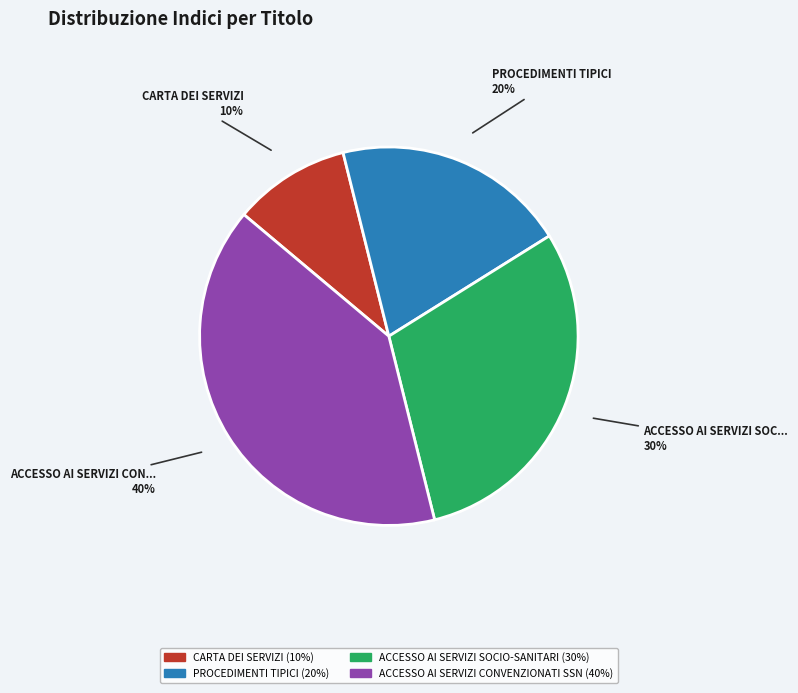

Is there a majority slice in this chart?

No